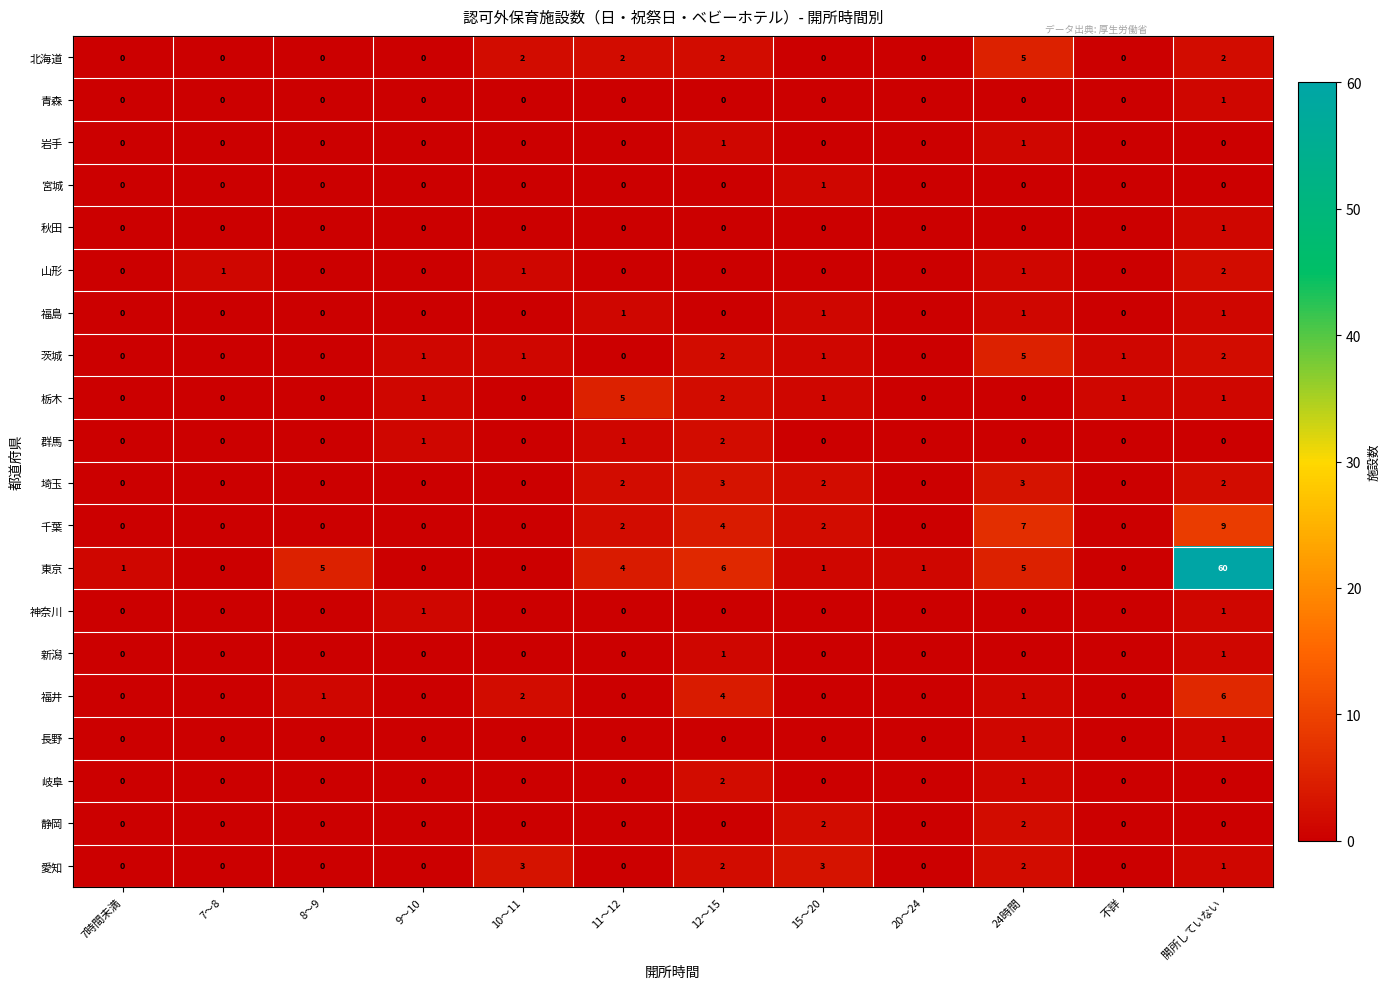

Is it true that 北海道 equals 0 at 7〜8?

True